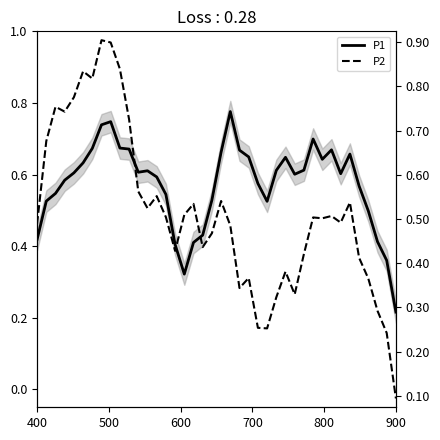

Rank the series by their average value, from lowest to highest.

P2, P1